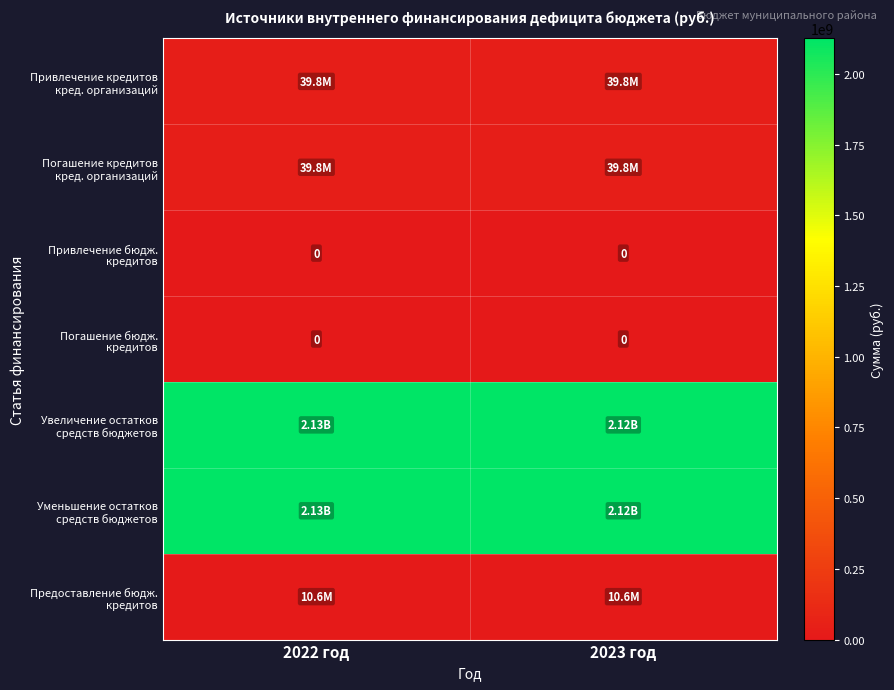

Which series has the widest spread of values?

Увеличение остатков средств бюджетов